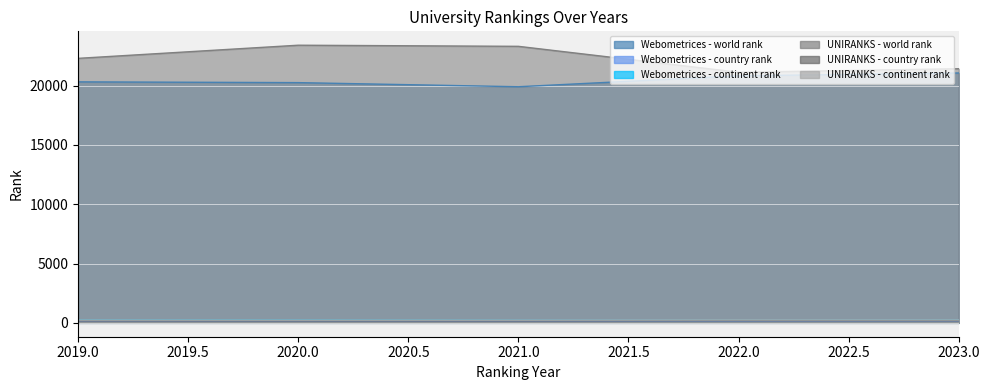

Which series changed the most between 2019 and 2021?

UNIRANKS - world rank